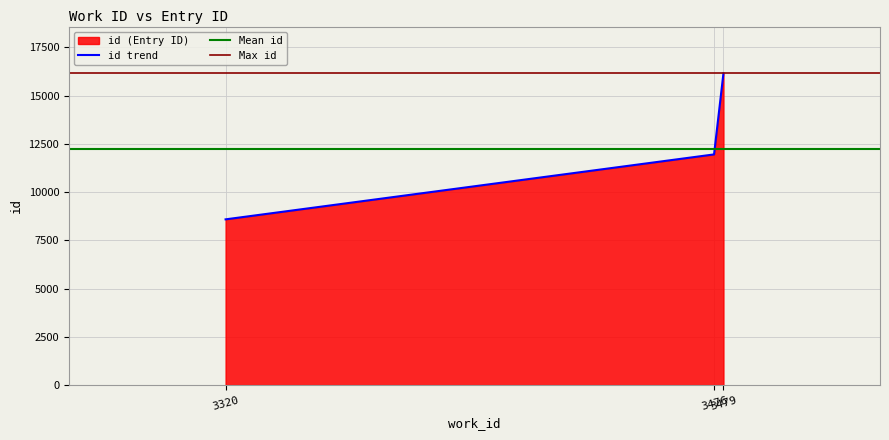

Which category has the lowest value across all series?

3320